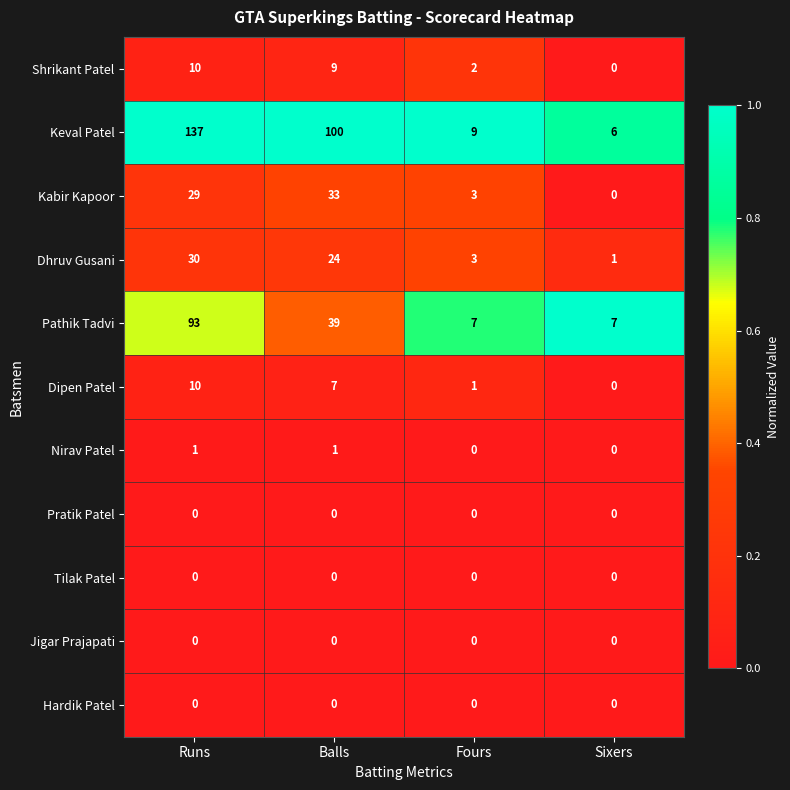

Which series has the largest total across all categories?

Keval Patel